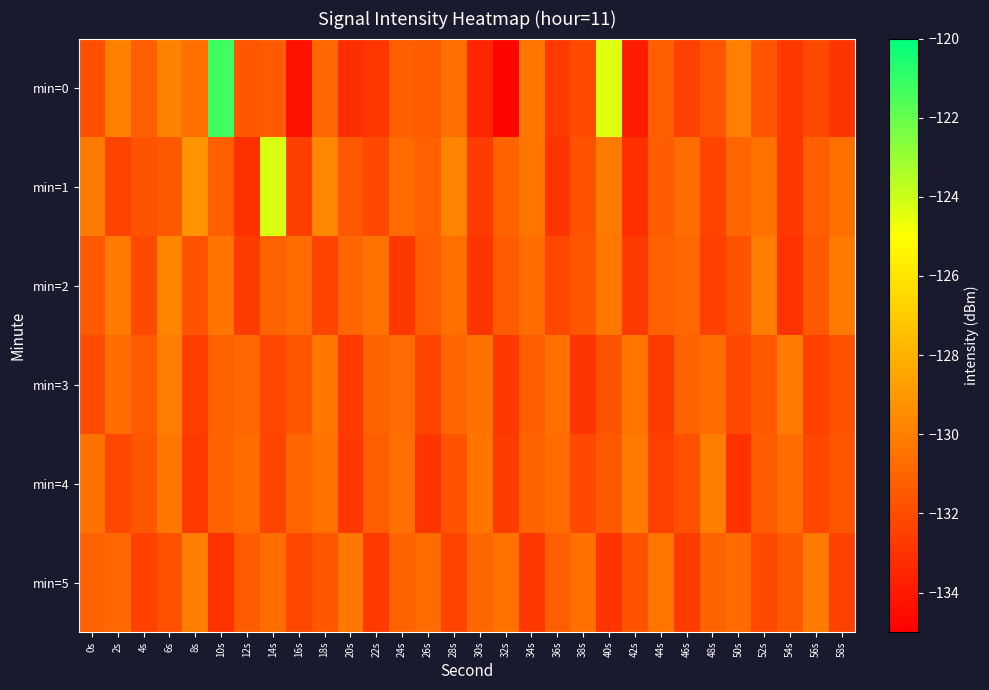

Between 48s and 46s, which is larger?

48s